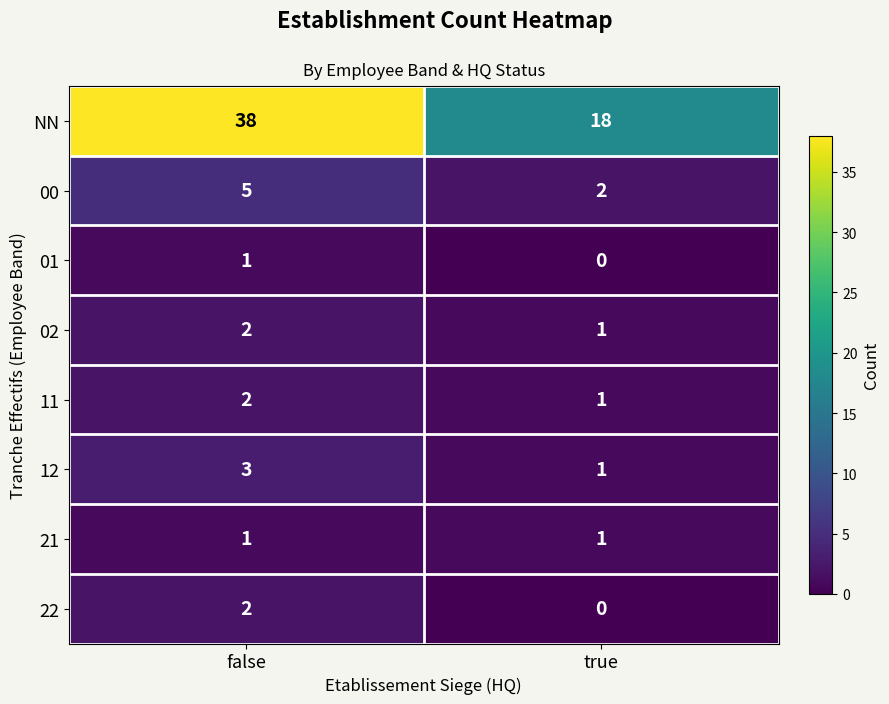

At which label is 01 closest to 0?

true